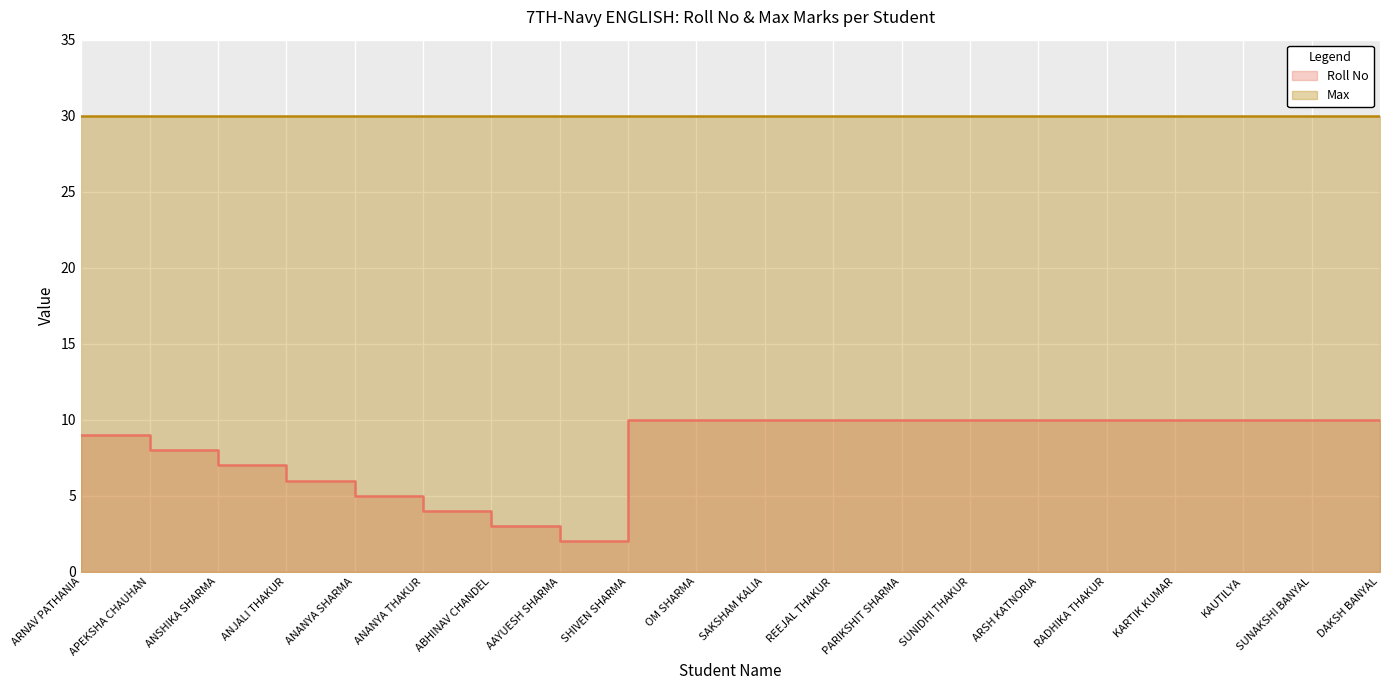

True or false: the data shows 4 at SHIVEN SHARMA.

False